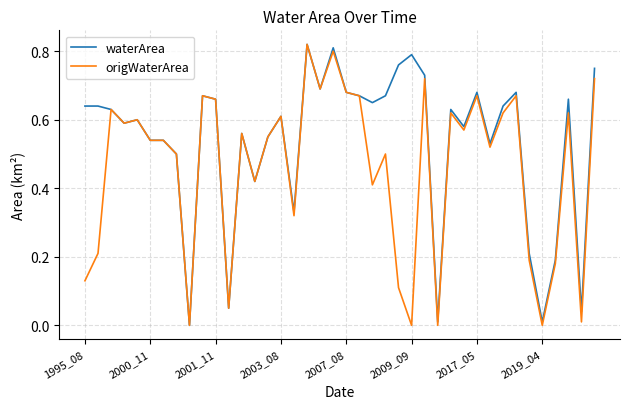

Rank the series by their average value, from highest to lowest.

waterArea, origWaterArea